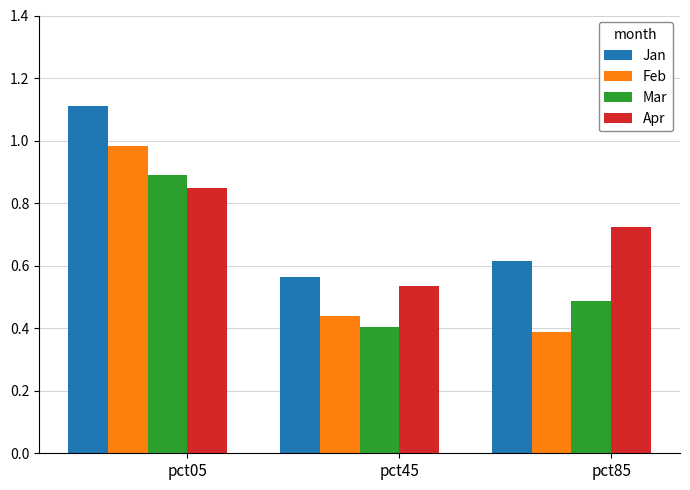

Are the bars grouped side by side (vs. stacked)?

Yes